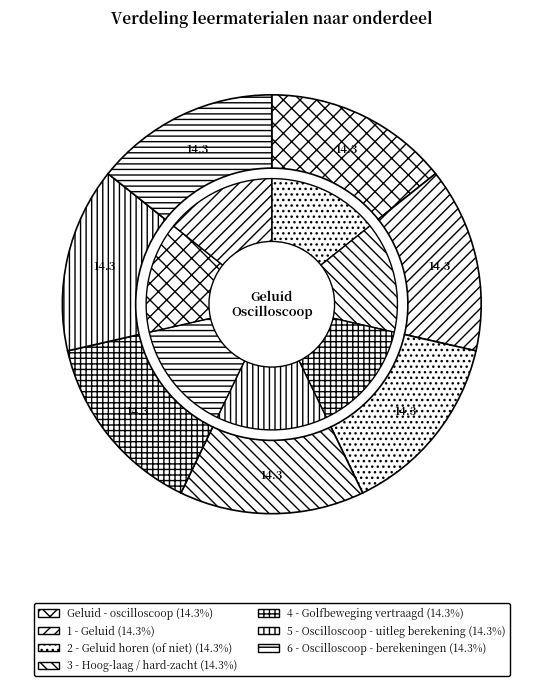

How many segments does this pie chart have?

7